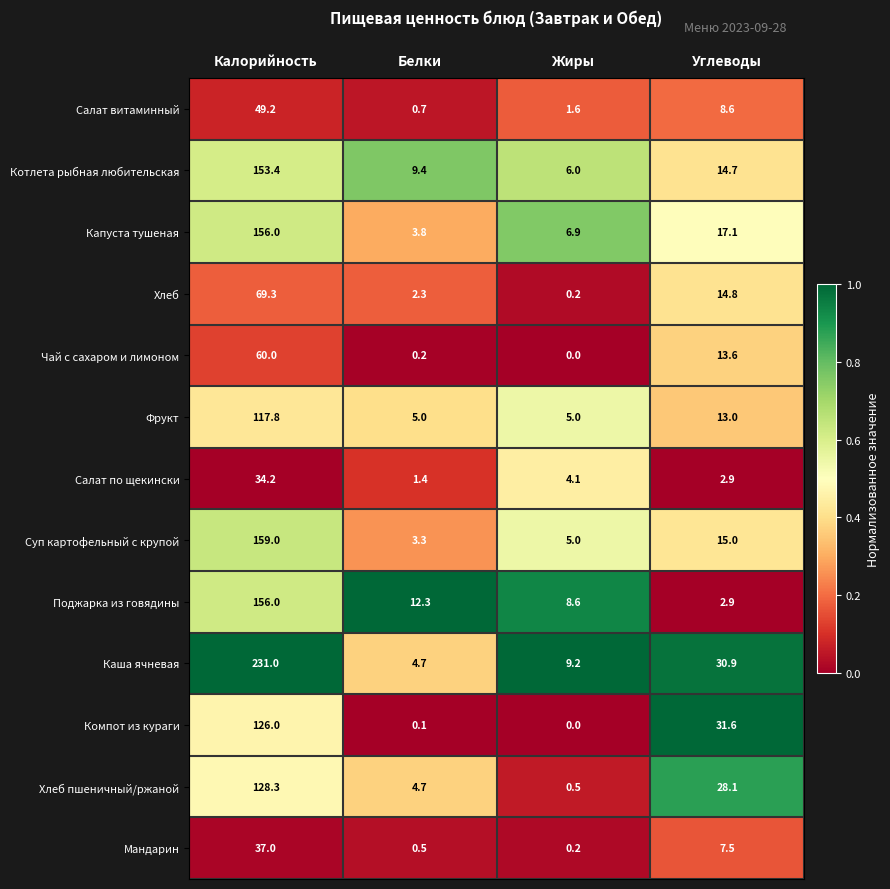

List the labels in order of Поджарка из говядины value, largest first.

Калорийность, Белки, Жиры, Углеводы